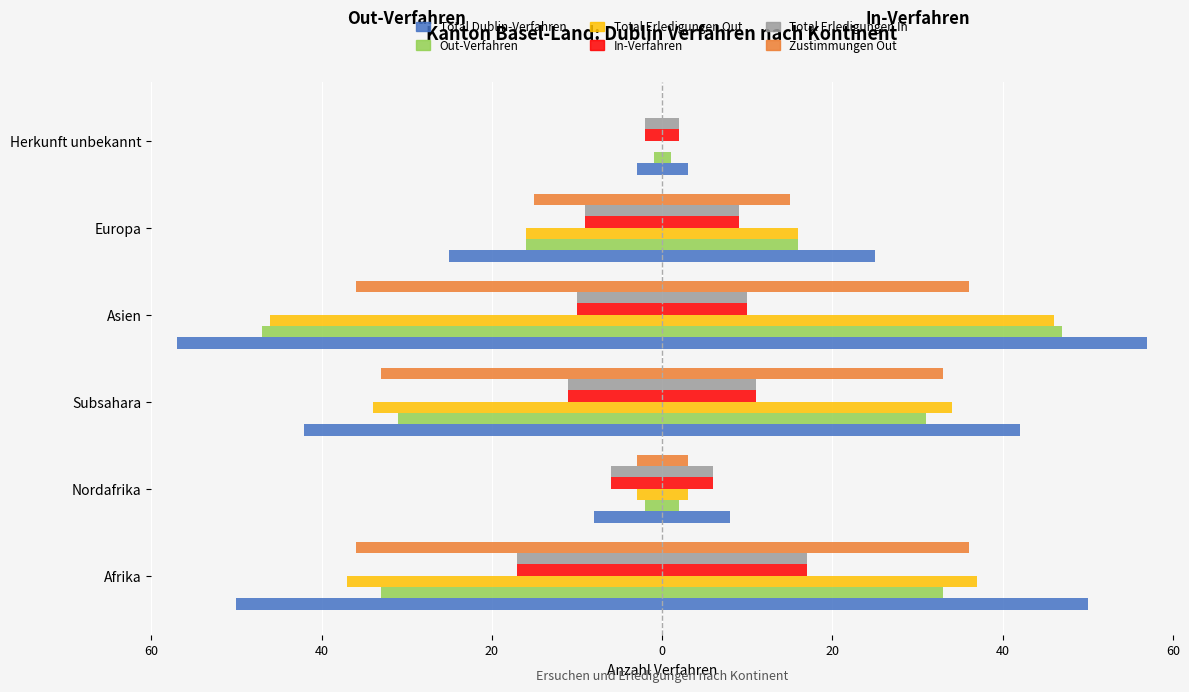

Reading left to right, what are all the values shown in this chart?

Total Dublin-Verfahren: -50	-8	-42	-57	-25	-3
Out-Verfahren: -33	-2	-31	-47	-16	-1
Total Erledigungen Out: -37	-3	-34	-46	-16	0
In-Verfahren: -17	-6	-11	-10	-9	-2
Total Erledigungen In: -17	-6	-11	-10	-9	-2
Zustimmungen Out: -36	-3	-33	-36	-15	0